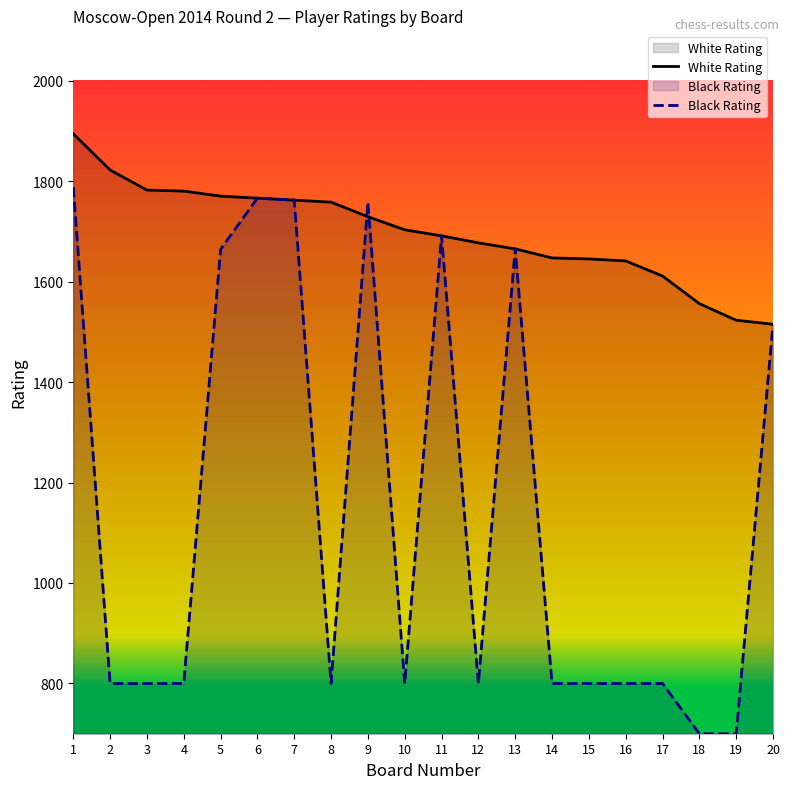

Where is Black Rating nearest to the value 1244?

20